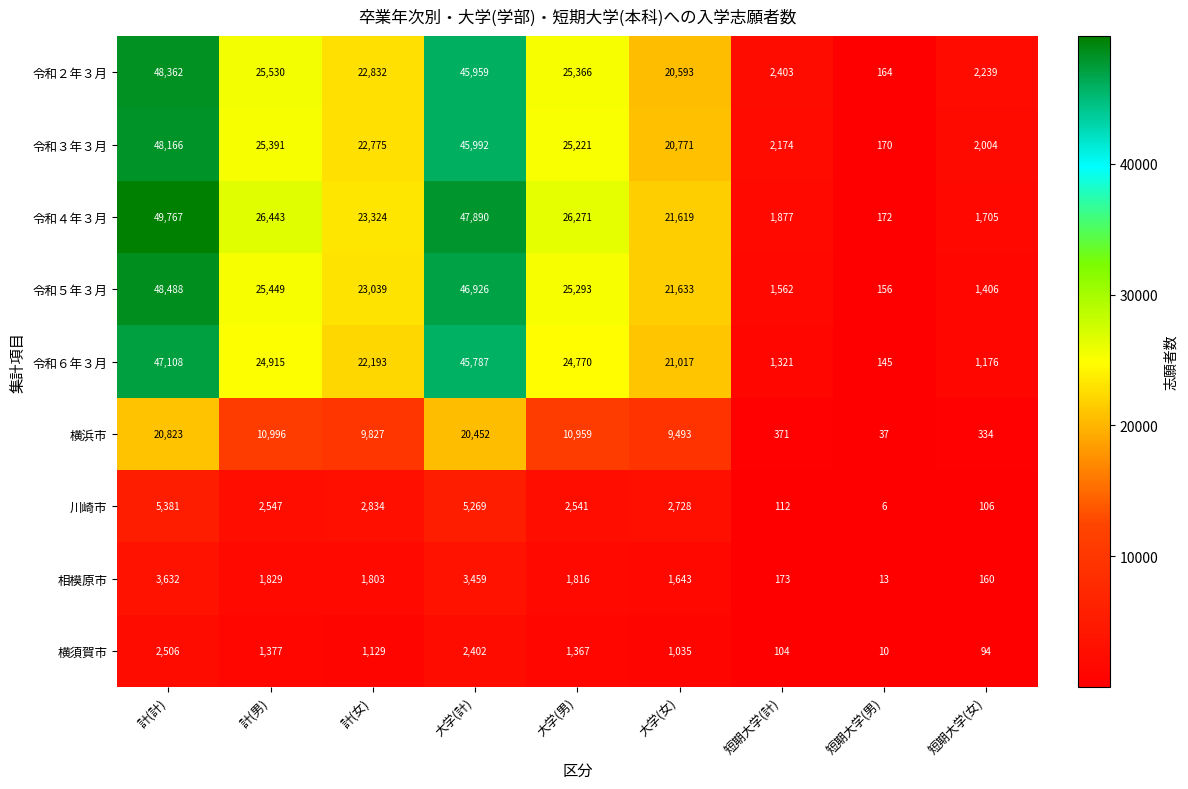

The 令和２年３月 series shows 2403 at 短期大学(計). True or false?

True